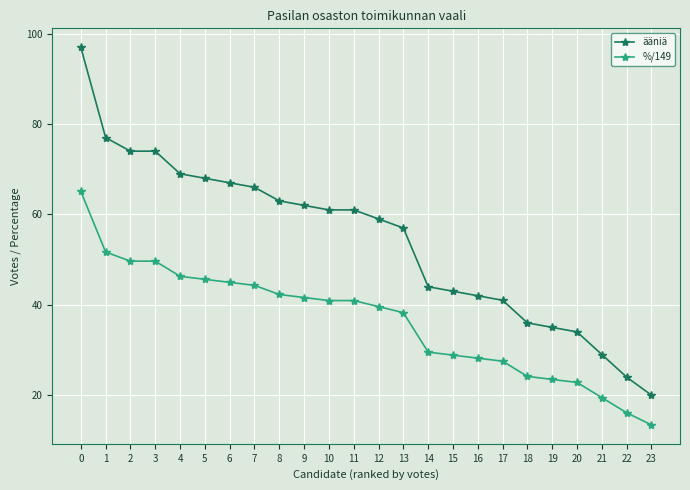

Which series has the largest total across all categories?

ääniä